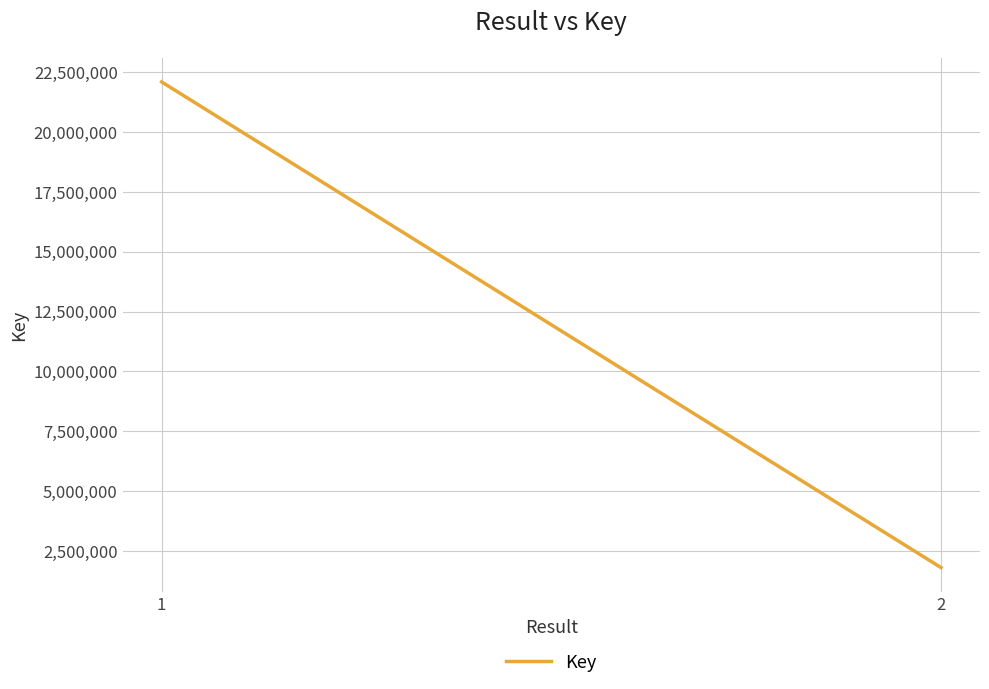

At which category does the chart reach its minimum across all series?

2